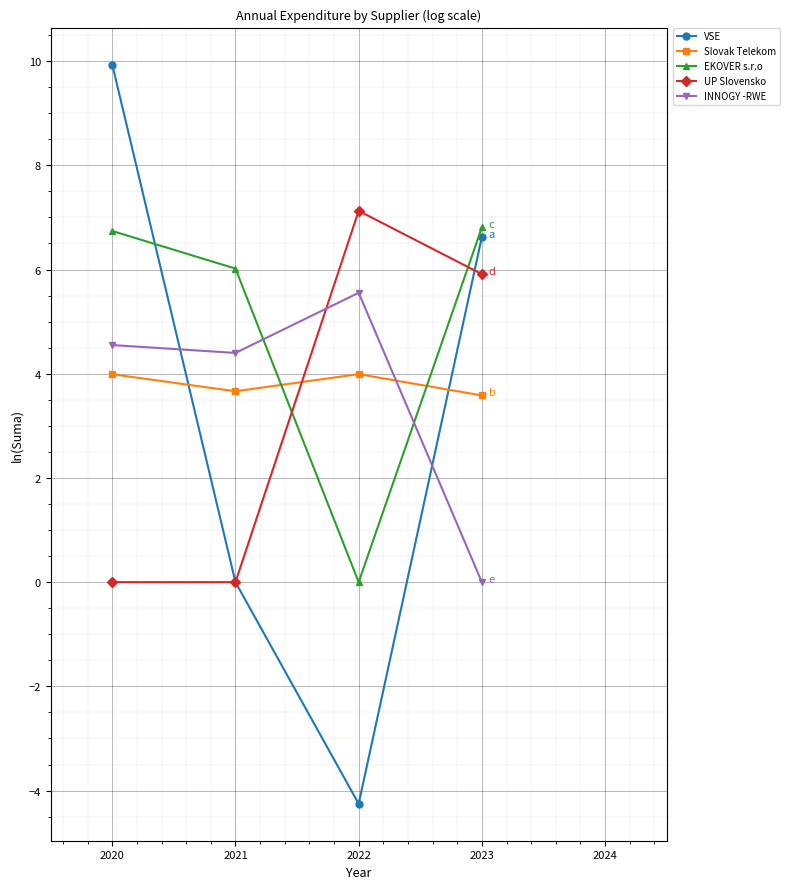

What is the difference between the second highest and second lowest values in the Slovak Telekom series?

0.3